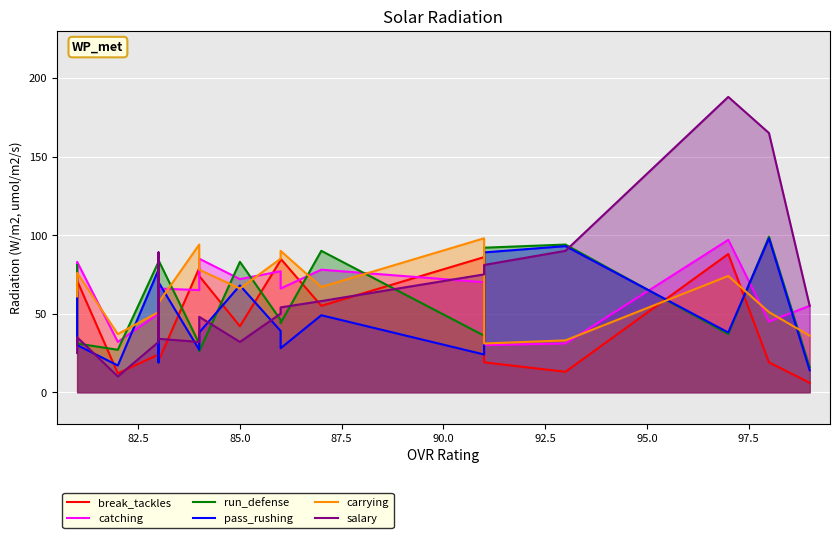

The value of salary at 92.5 is 125. True or false?

False